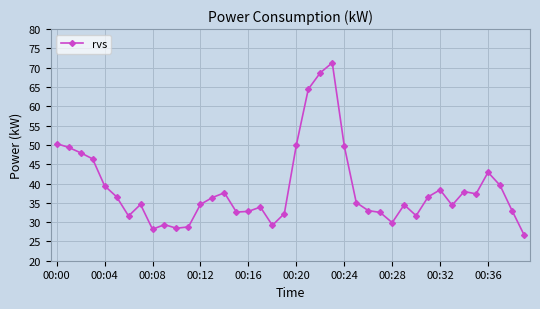

What is the difference between the maximum and minimum values?

44.5